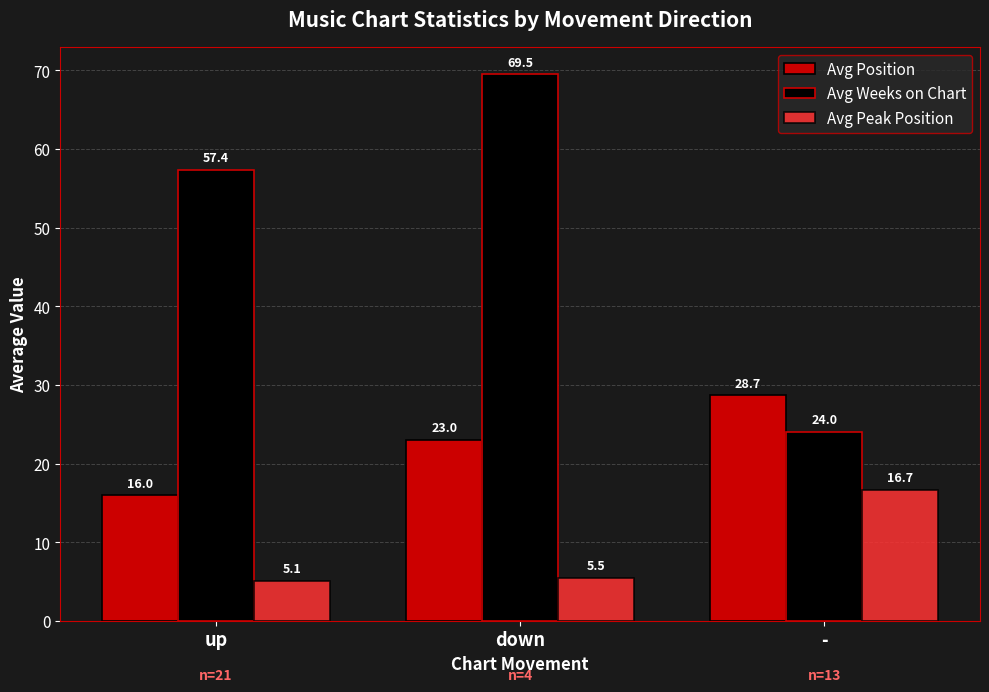

Is the value of Avg Weeks on Chart at up greater than the value of Avg Position at -?

Yes